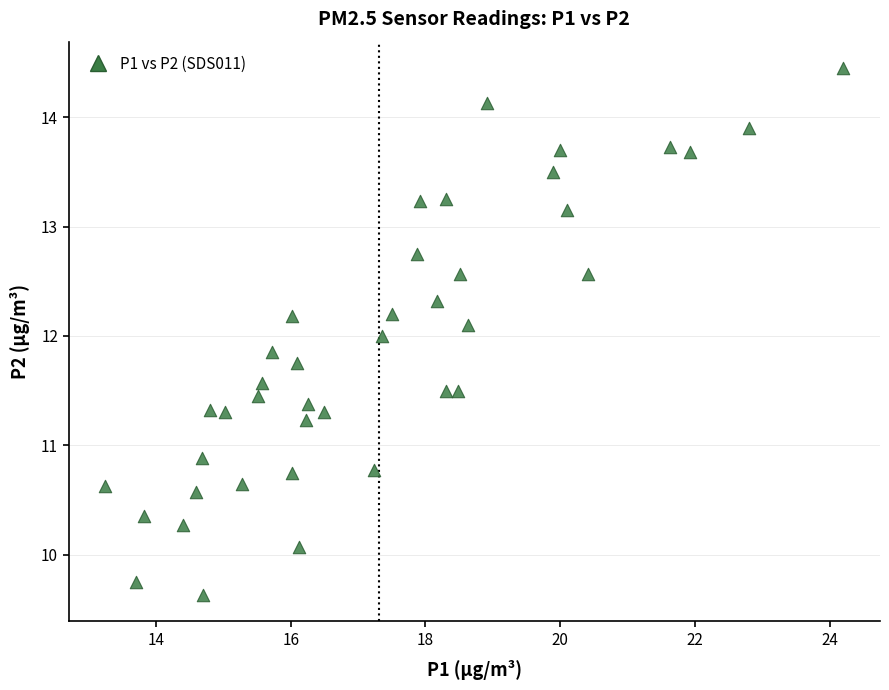

What is the range of Y values (max minus min)?

4.8